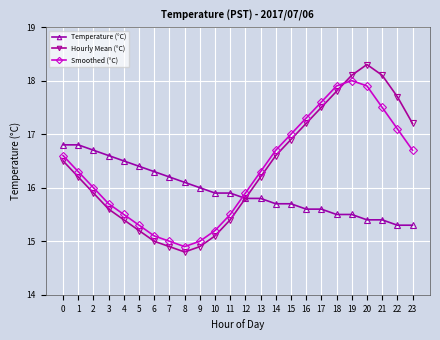

Count the number of categories in the chart.

24